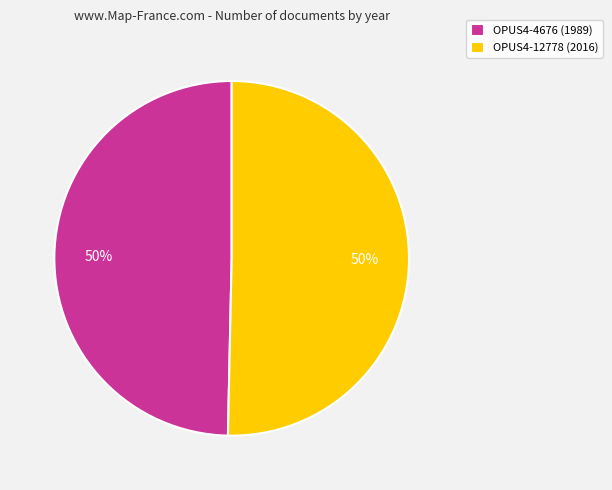

Do OPUS4-12778 (2016) and OPUS4-4676 (1989) together represent more than half of the pie?

Yes